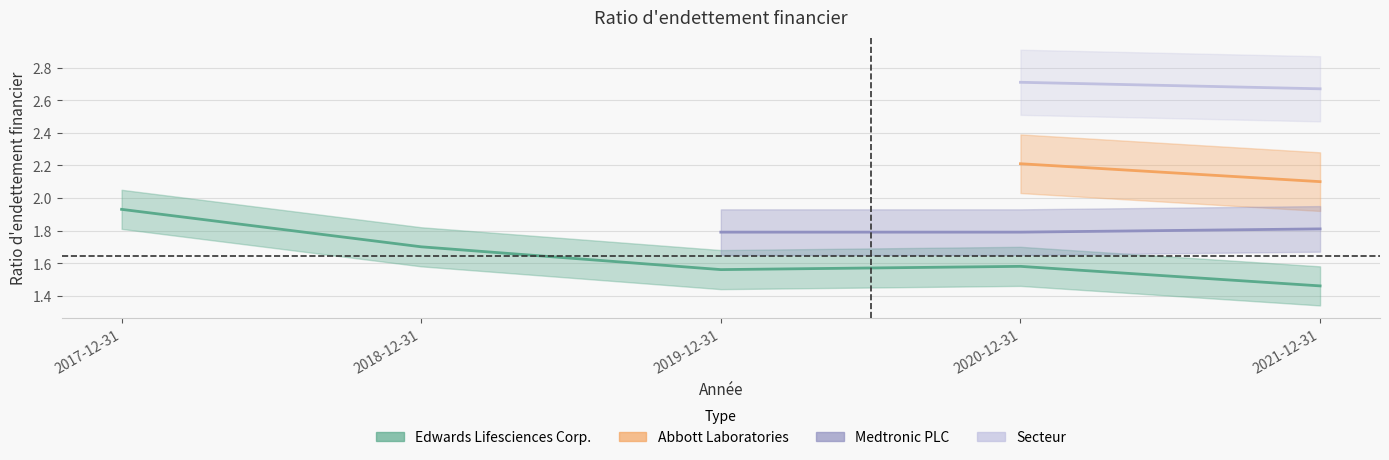

What is the total value across all series at 2021-12-31?

8.0